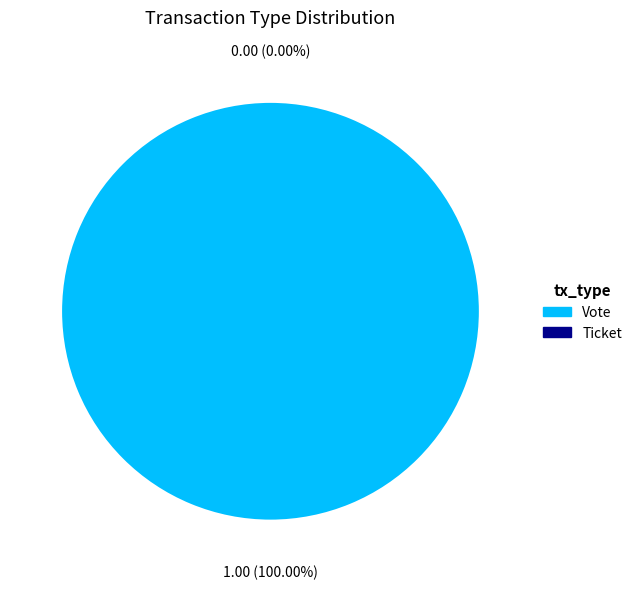

What is the total percentage of Ticket and Vote?

100.0%